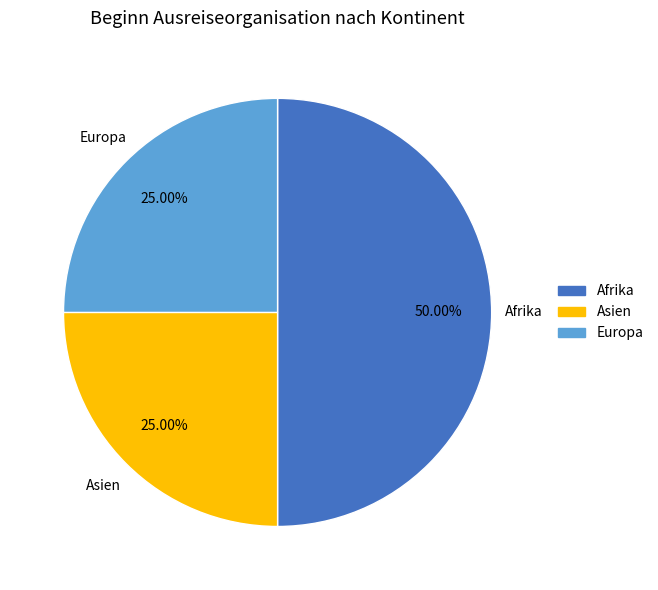

What is the largest slice in the pie chart?

Afrika